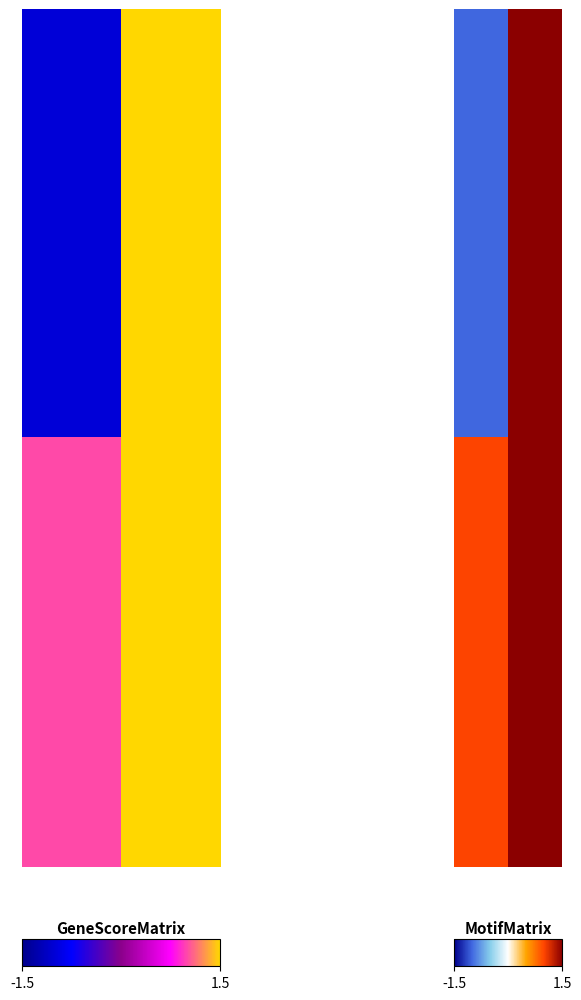

Between 3 and 6, which is larger?

6